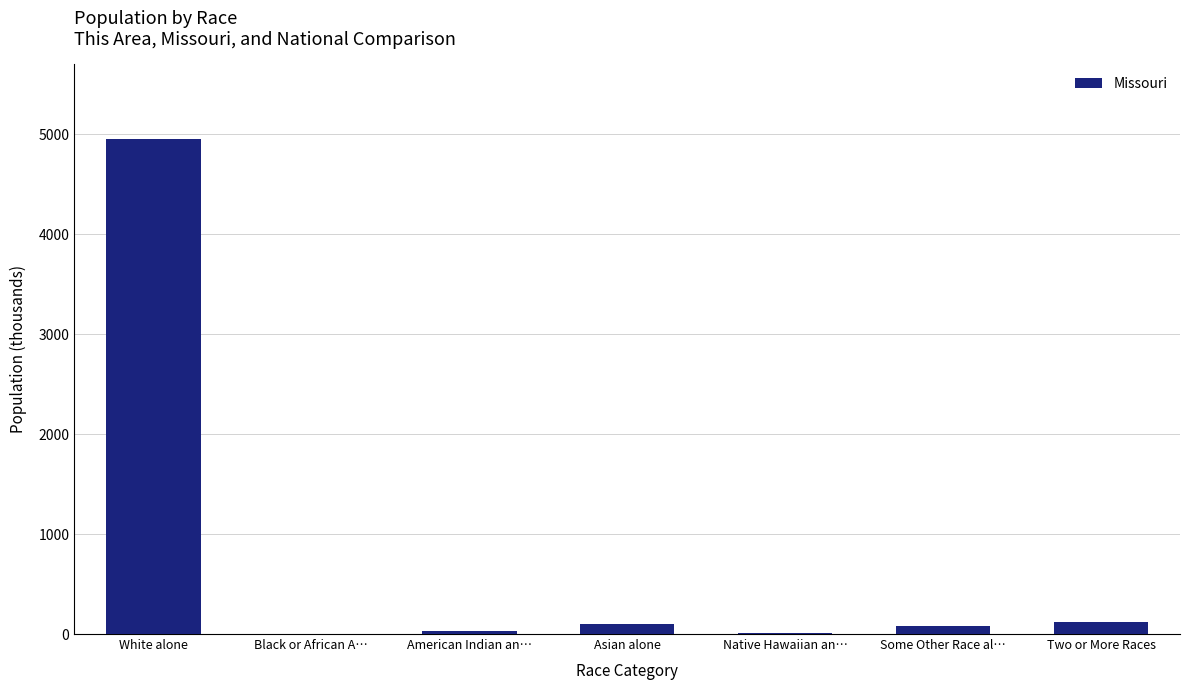

What is the sum of all values?

5295.9